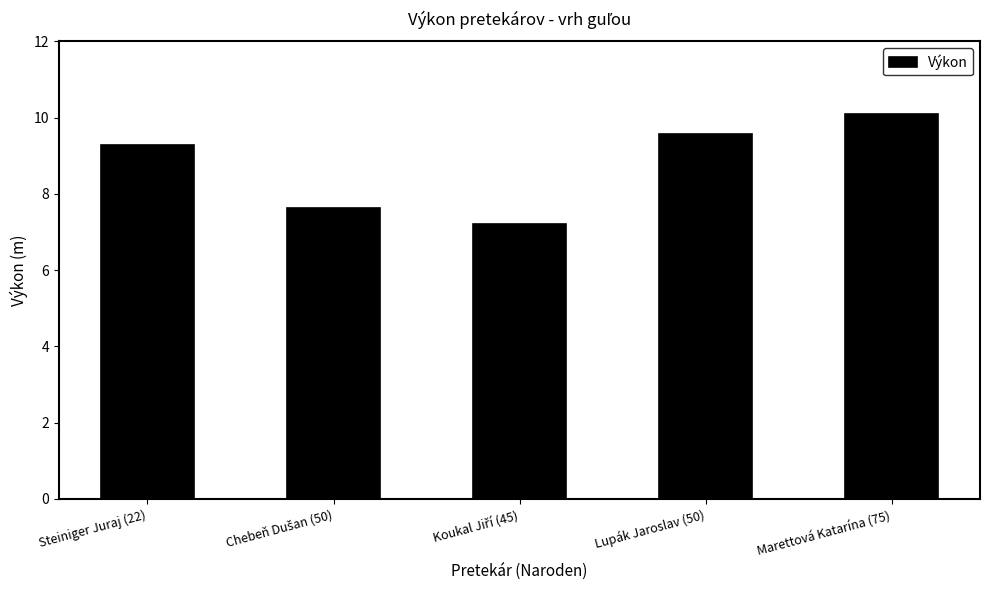

How many bars are there in total?

5